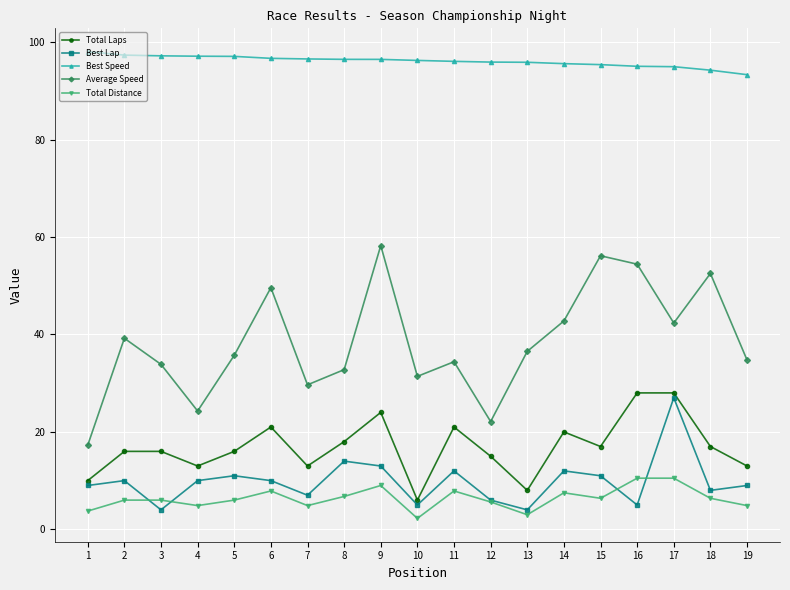

Where does the Average Speed series first go above 35?

2